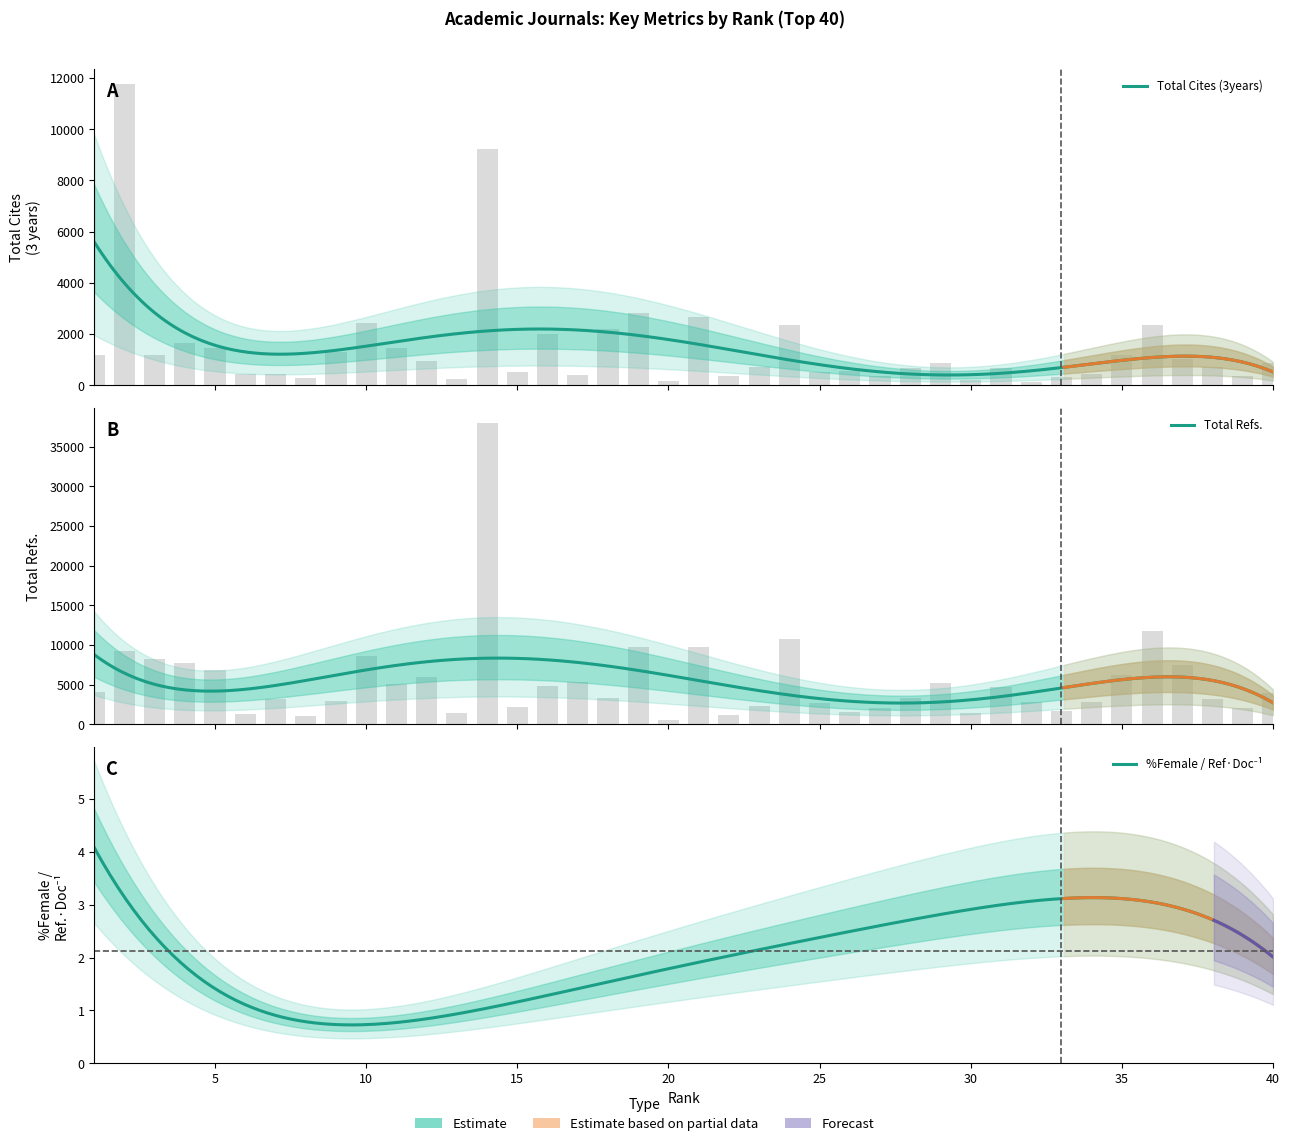

What is the minimum value for Total Refs.?

585